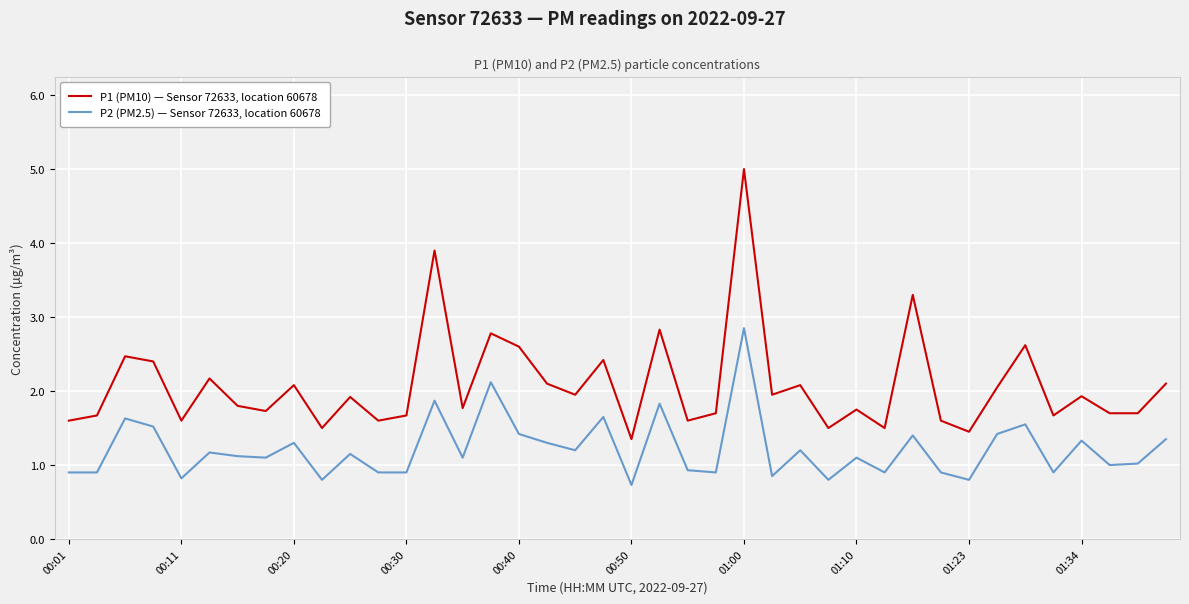

List the series in order of their peak value, lowest first.

P2 (PM2.5) — Sensor 72633, location 60678, P1 (PM10) — Sensor 72633, location 60678